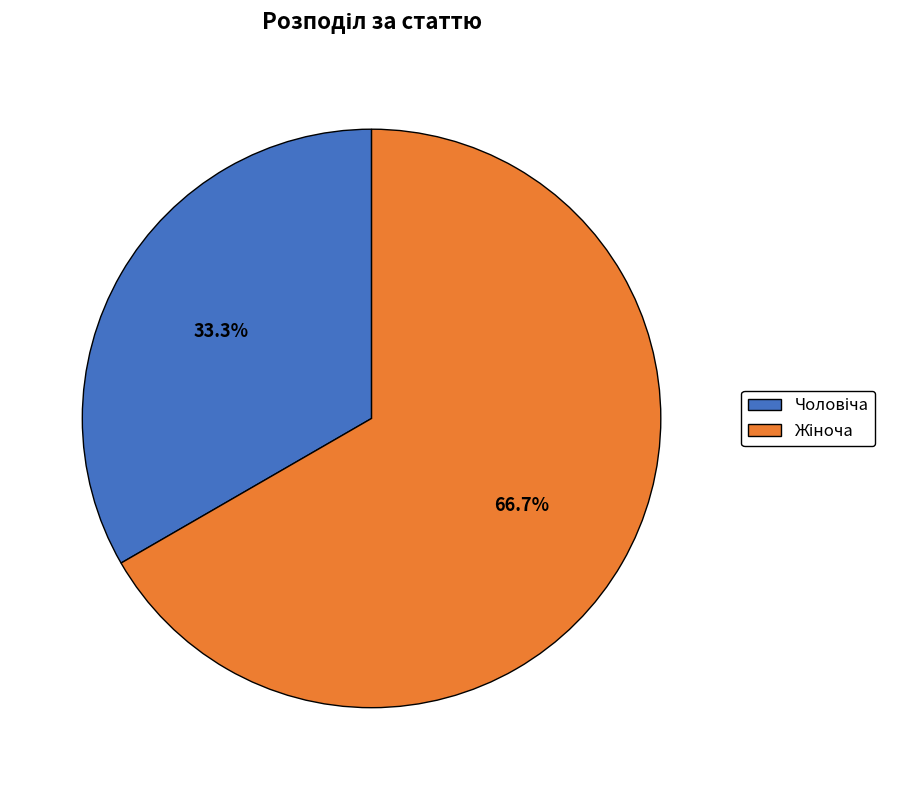

How many segments does this pie chart have?

2